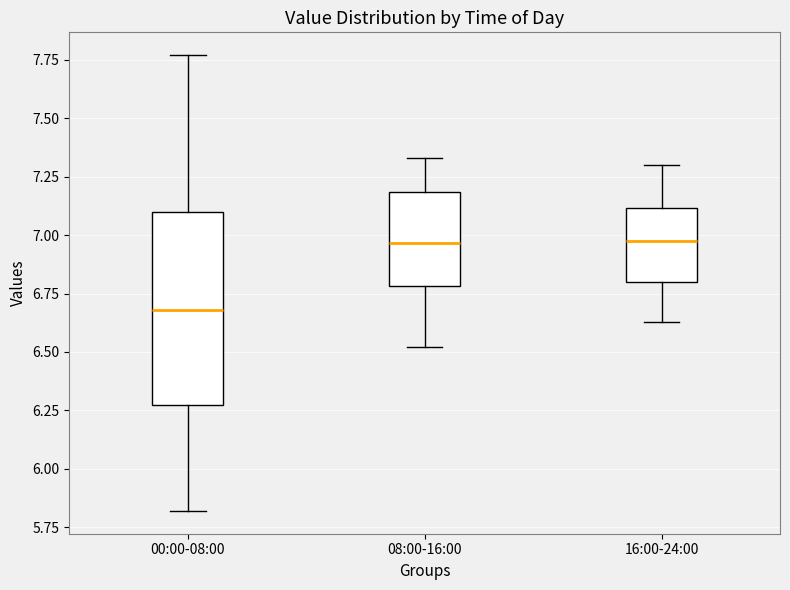

Where does the median line of the box for 00:00-08:00 sit on the y-axis? The values are not printed on the chart, so give them approximately, as read against the axis.

6.70